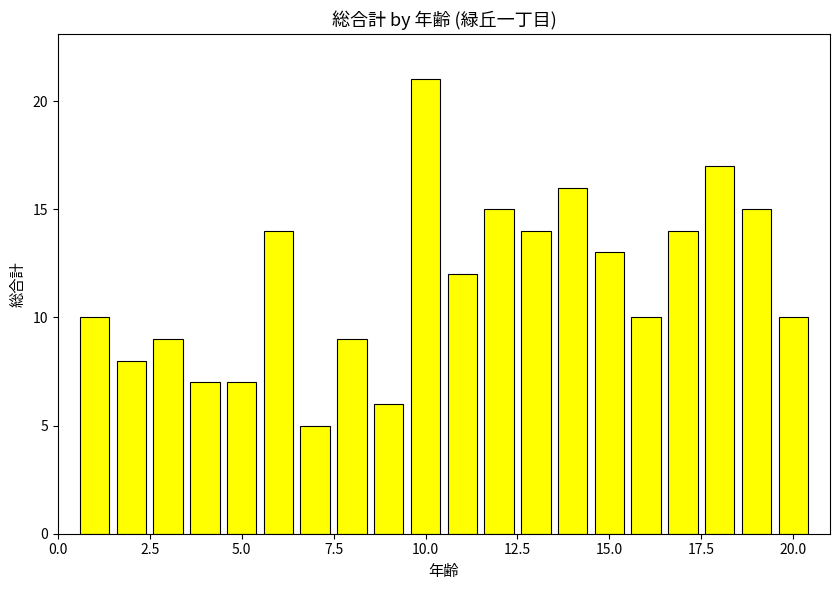

Does the chart contain stacked bars?

No